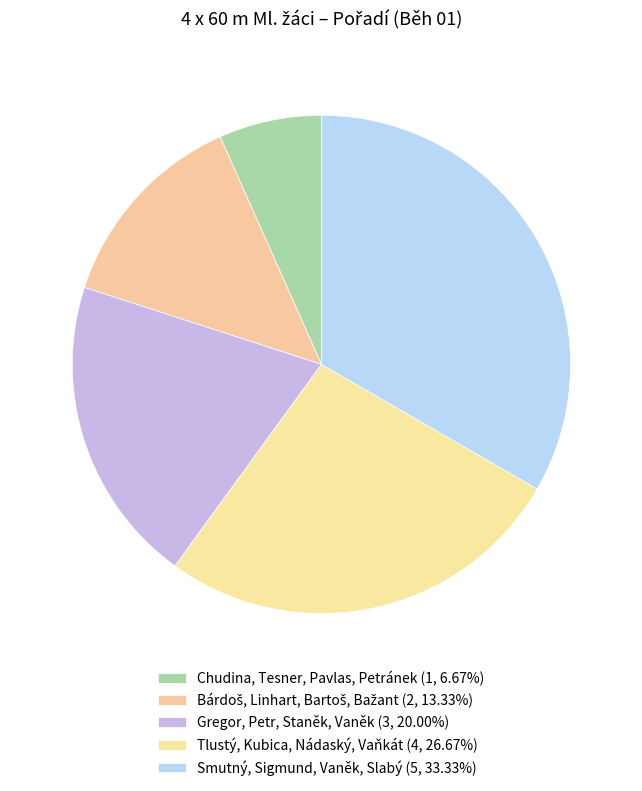

How many slices are in this pie chart?

5